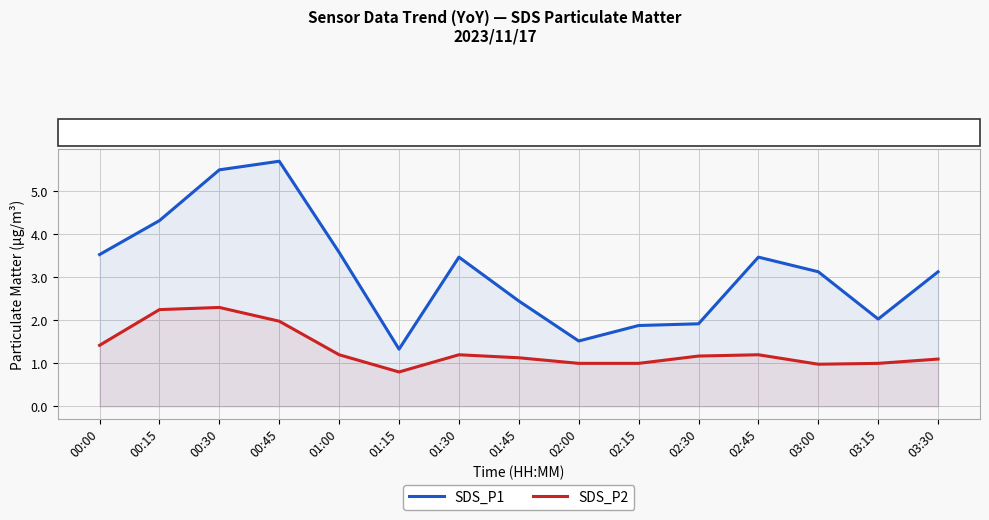

True or false: SDS_P1 and SDS_P2 intersect in this chart.

False